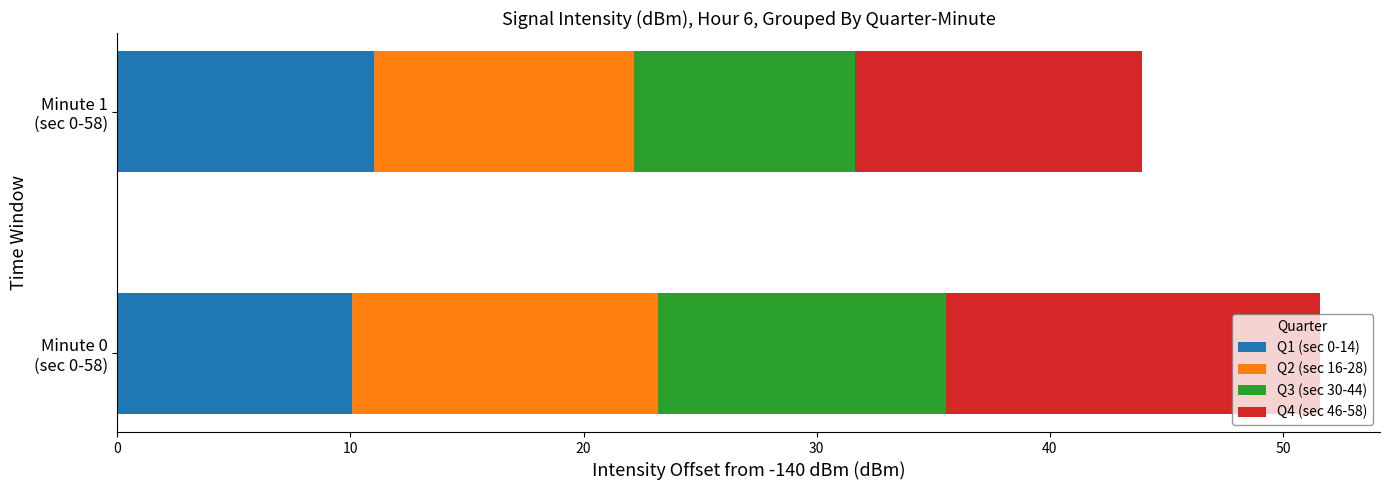

What is the lowest value of the Q1 (sec 0-14) series?

10.0